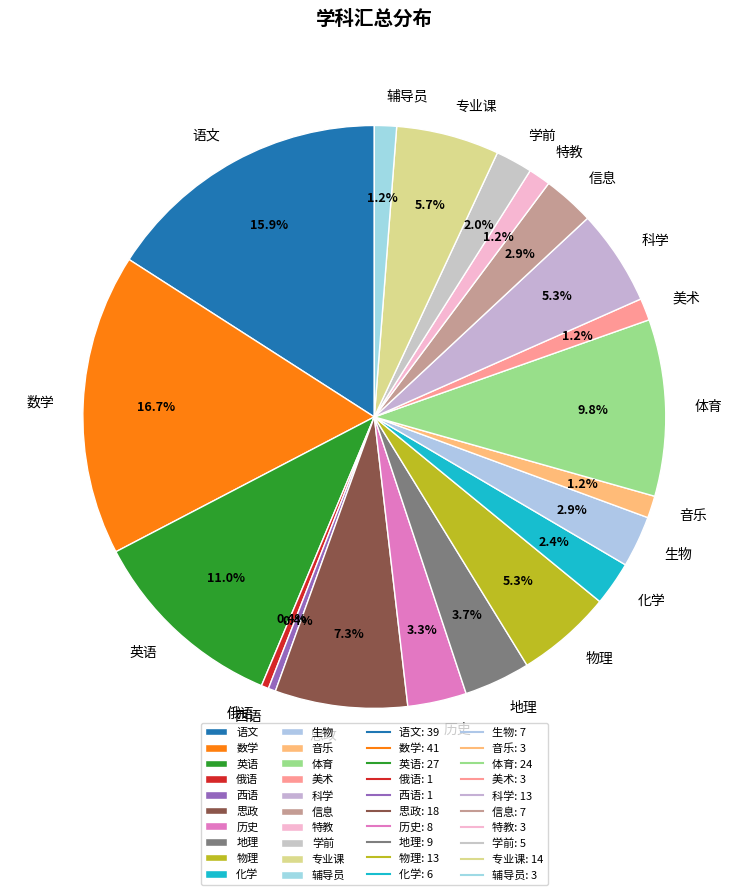

To the nearest percent, what is the average slice percentage?

5%